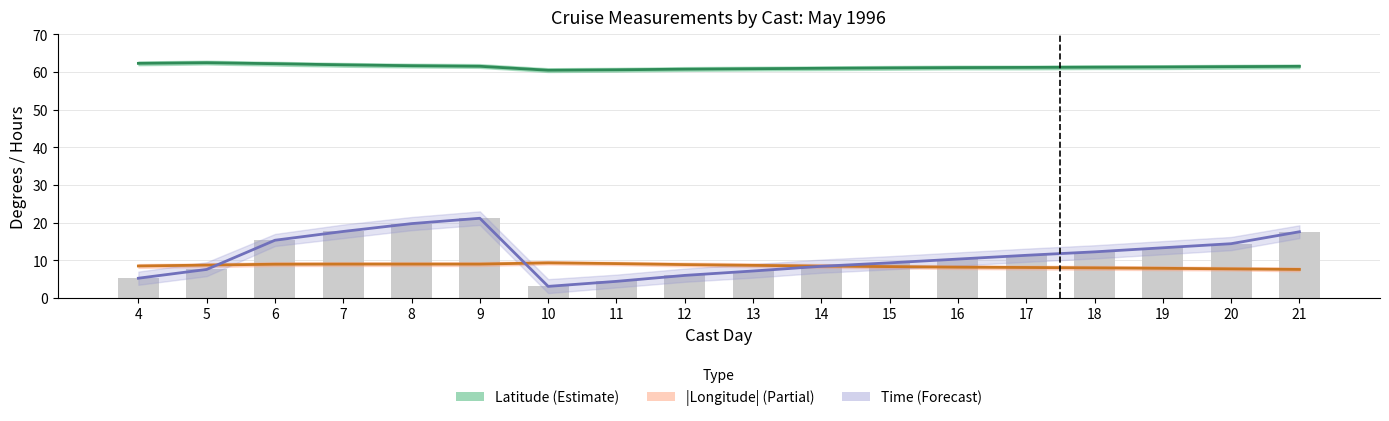

What is the difference between the Time (Forecast) values at 7 and 21?

0.1